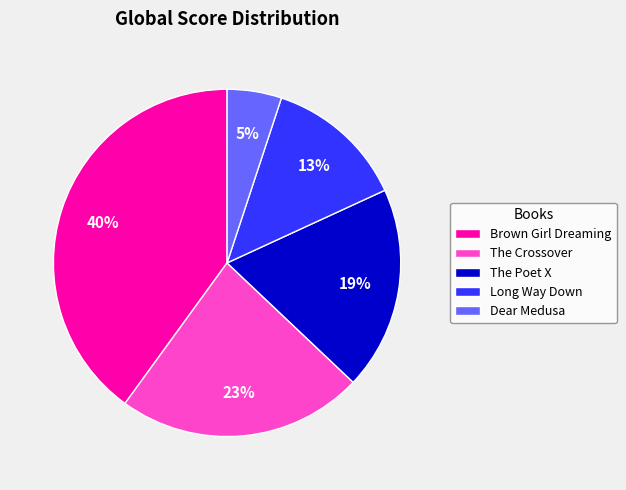

Is the sum of The Crossover and Long Way Down greater than half?

No